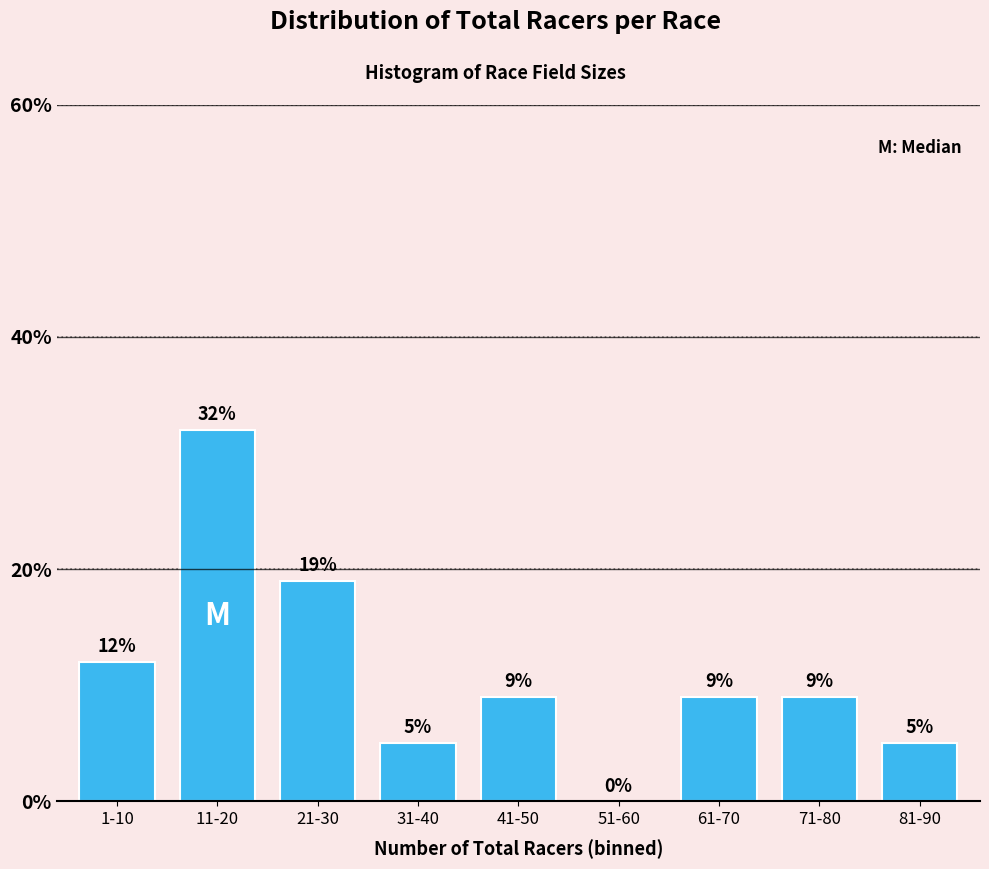

Reading left to right, extract all data points from this chart.

1-10=12	11-20=32	21-30=19	31-40=5	41-50=9	51-60=0	61-70=9	71-80=9	81-90=5